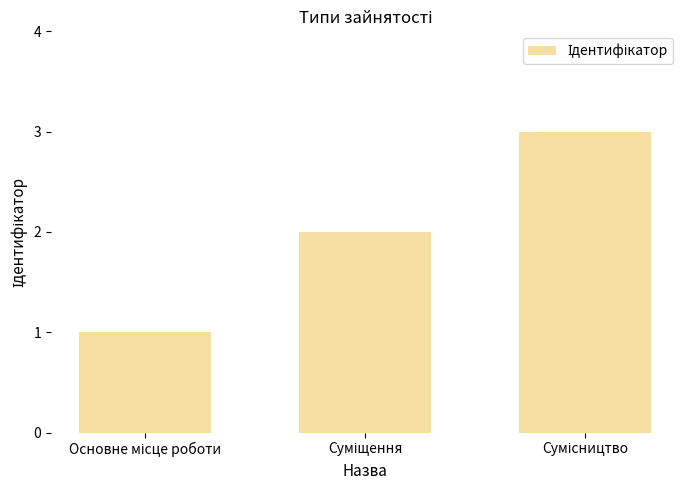

What is the maximum value shown in the chart?

3